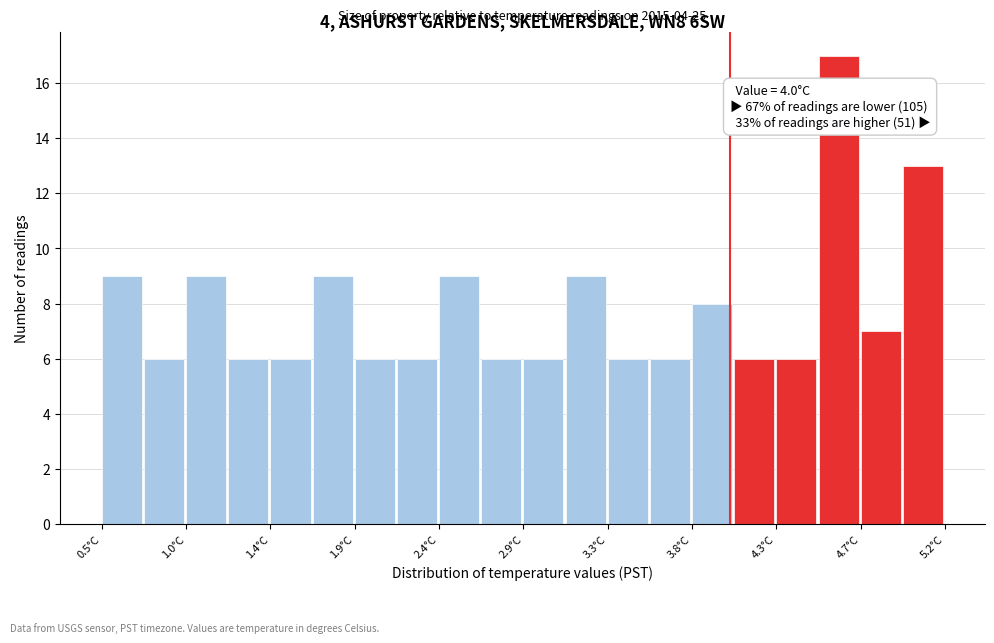

Which range on the x-axis has the tallest bar?

4.495 to 4.730